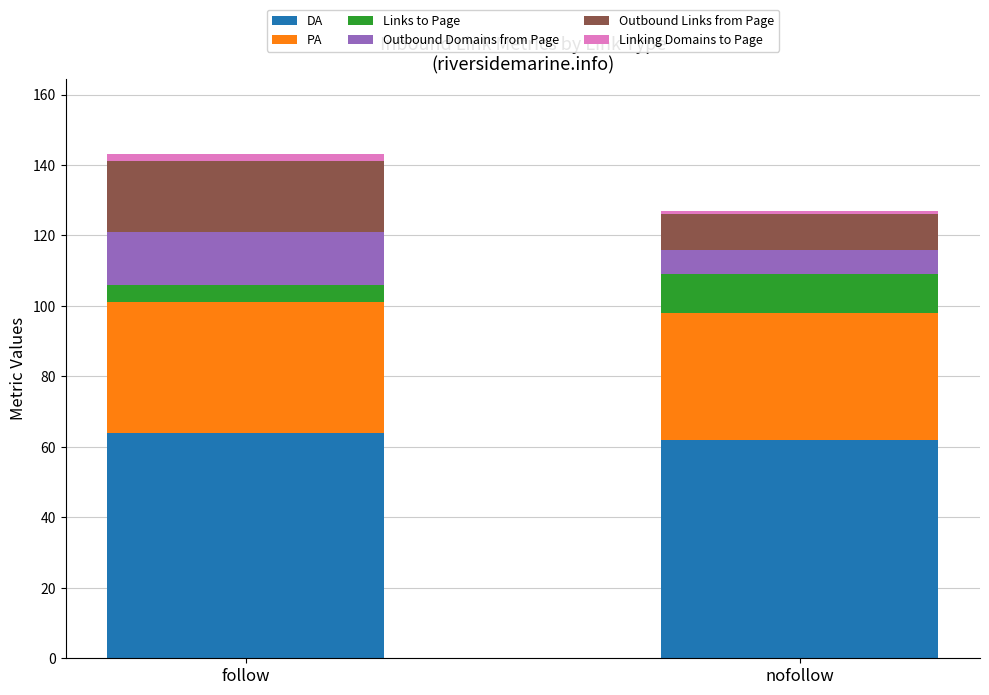

What is the average value of the DA series?

63